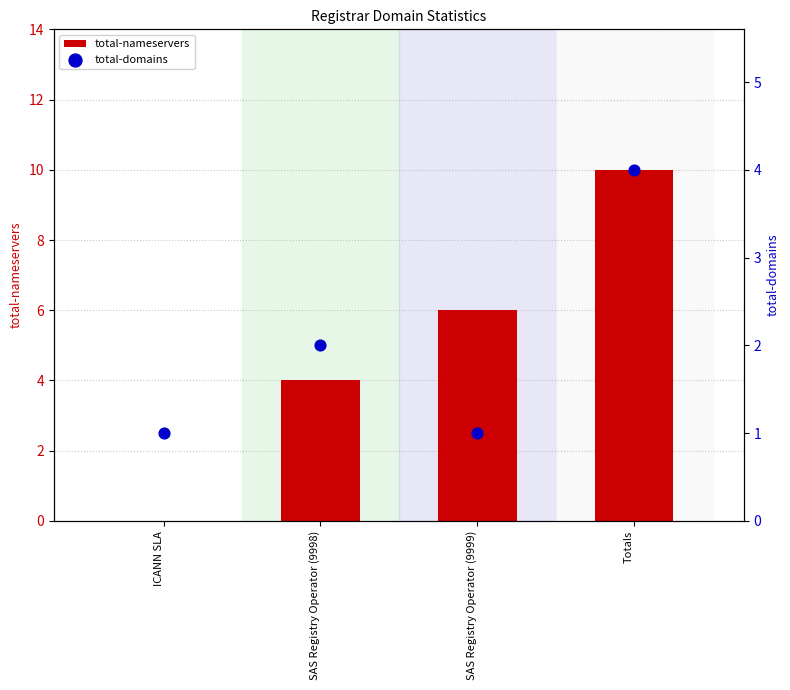

Which series has the largest Y range (max minus min)?

total-nameservers